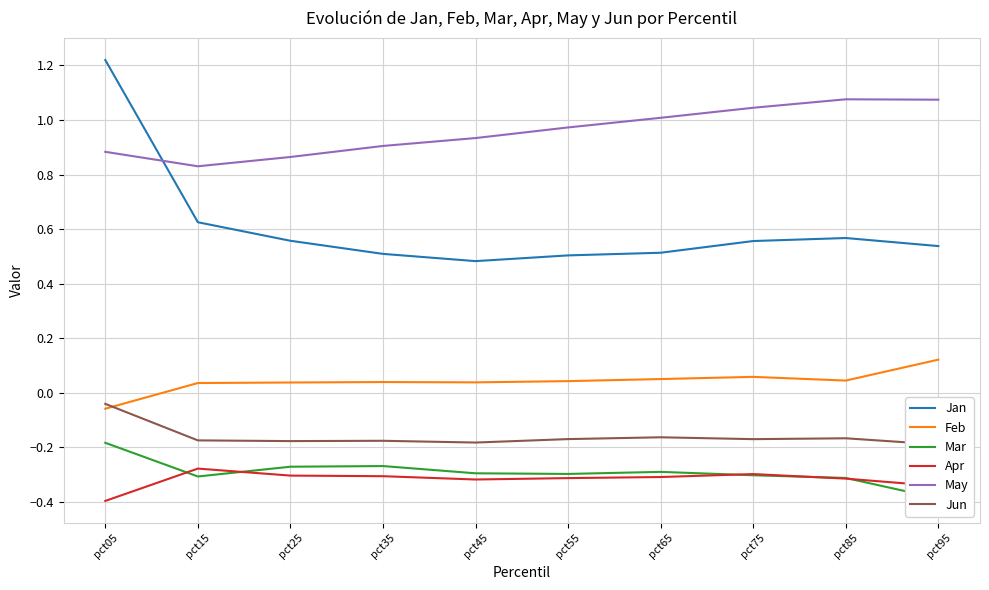

How many distinct data groups are displayed?

6